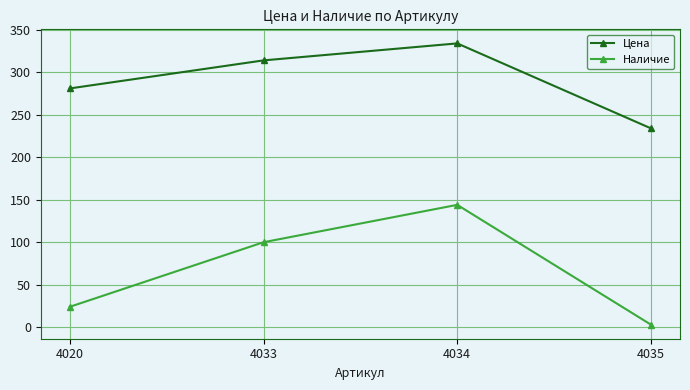

What is the value of the Цена point at the 3rd from the left?

334